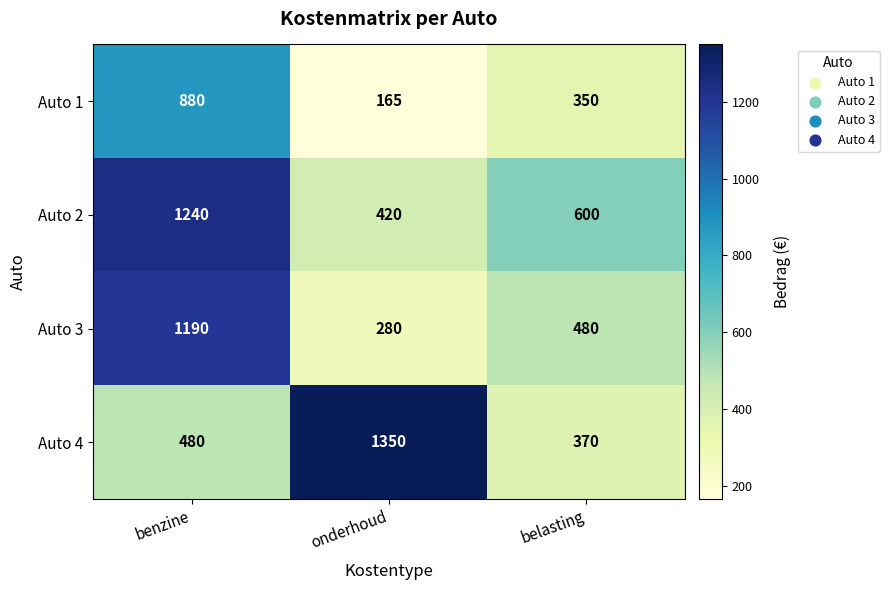

What is the sum of all Auto 4 values?

2200